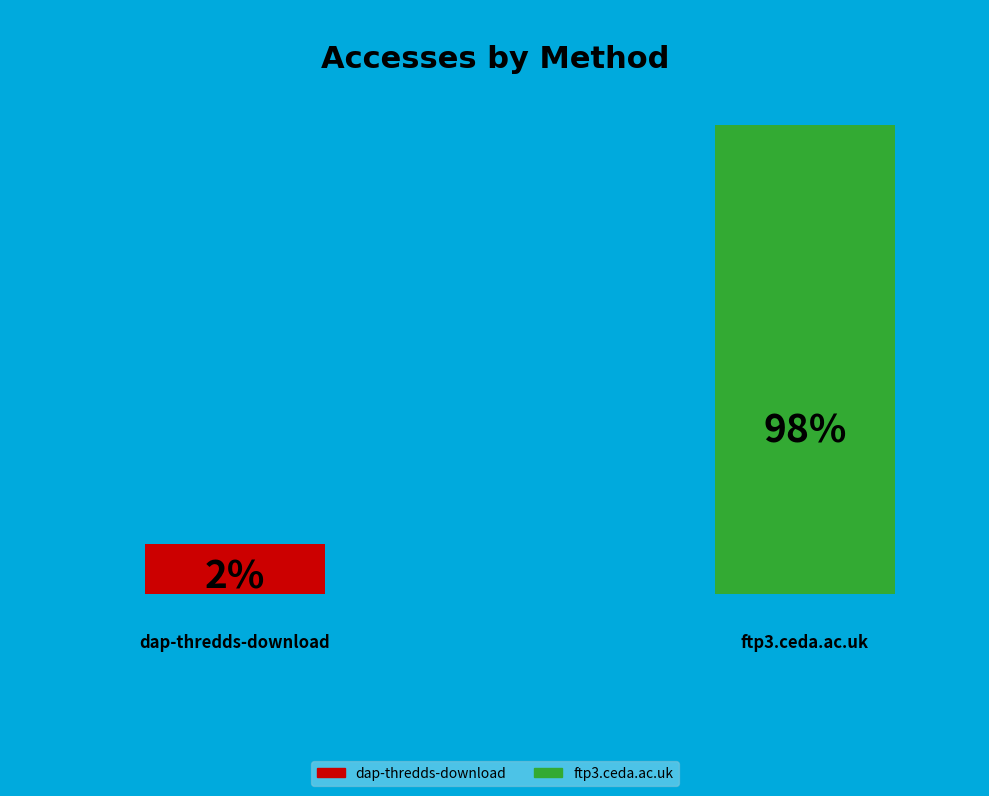

Count the number of slices in the pie.

2